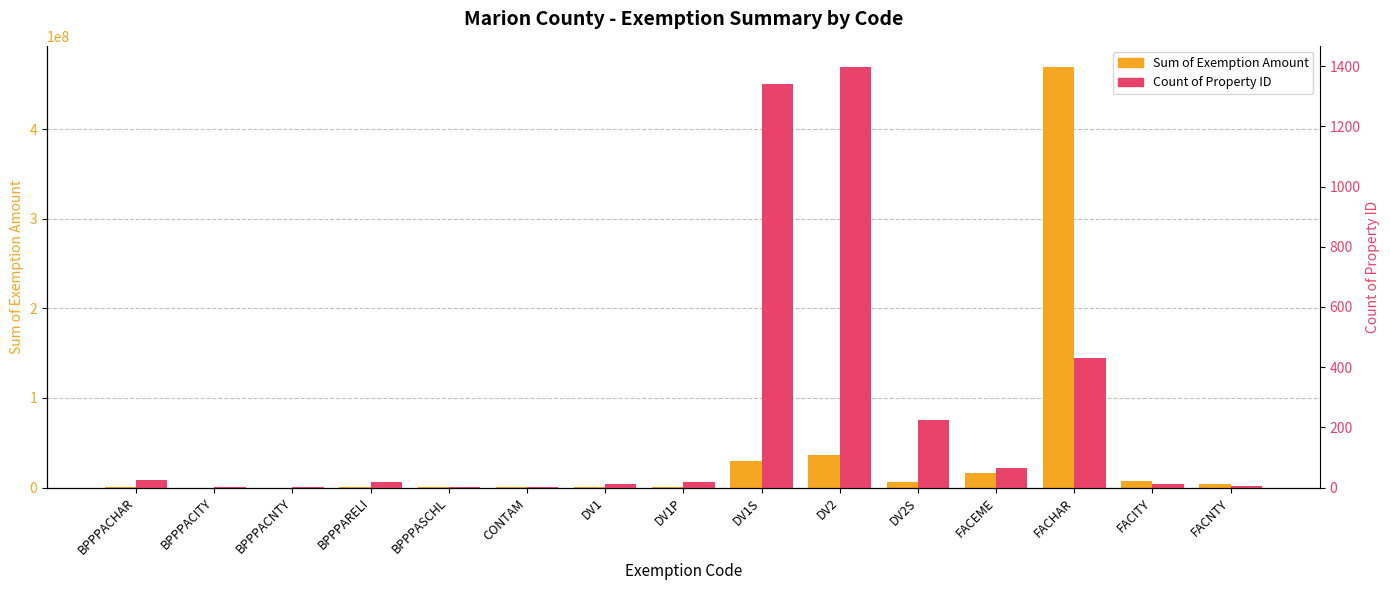

What is the sum of the Sum of Exemption Amount values at BPPPARELI and FACHAR?

469691833